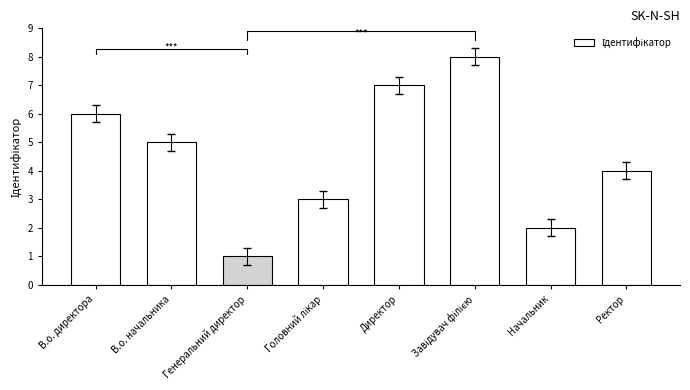

What is the label of the 8th bar from the right?

В.о. директора